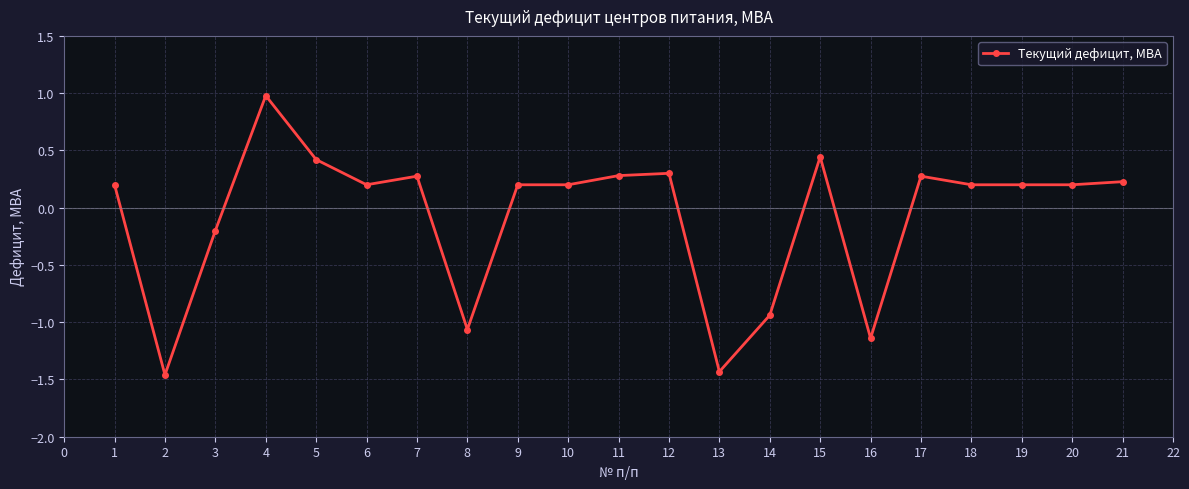

Is it true that the value at 6 is -1.9?

False